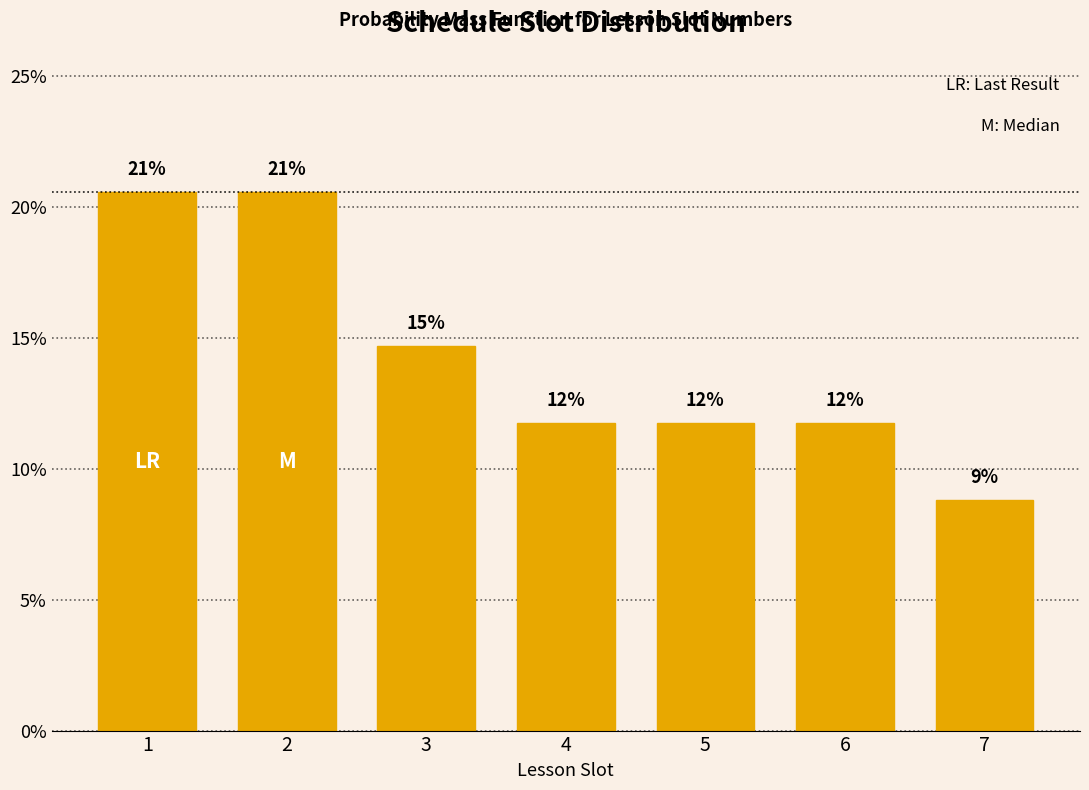

Are the bars horizontal?

No